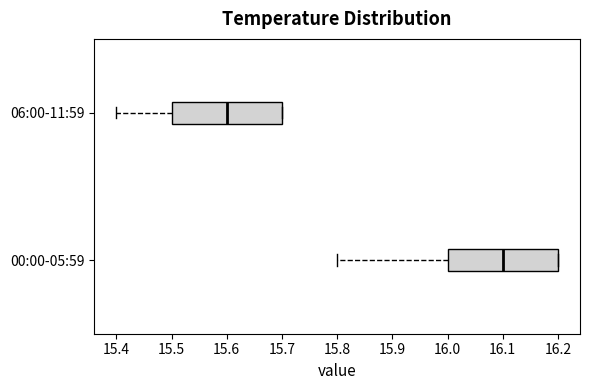

Reading bottom to top, read every box against the x-axis: the position of its median line, the range the box covers, and the ends of its whiskers. The values are not printed on the chart, so give them approximately, as read against the axis.

00:00-05:59: median 16.1, box 16.0 to 16.2, whiskers 15.8 to 16.2
06:00-11:59: median 15.6, box 15.5 to 15.7, whiskers 15.4 to 15.7